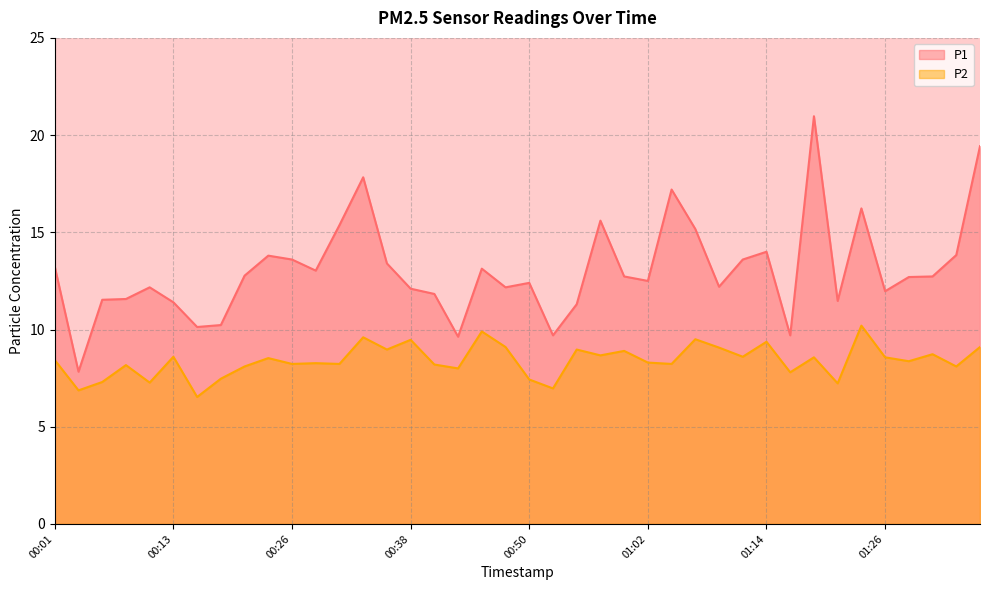

What is the lowest value of the P1 series?

7.8